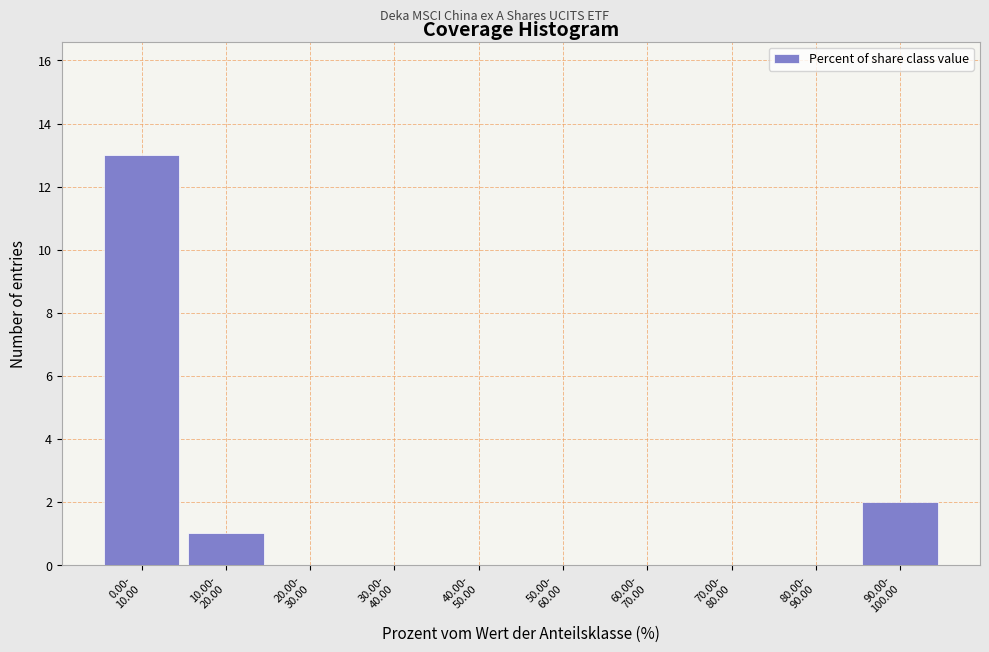

What is the sum of all values?

16